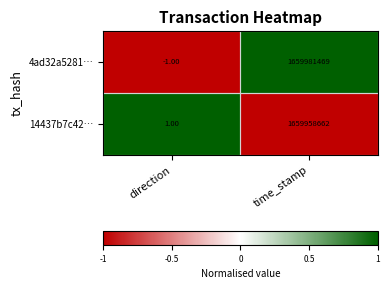

What is the sum of the 14437b7c42… values at time_stamp and direction?

1659958663